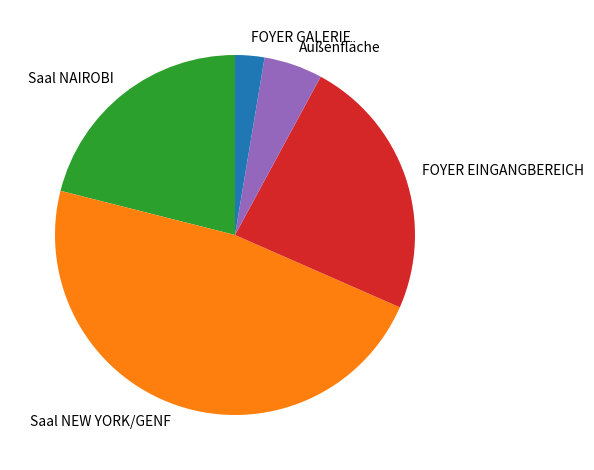

The Außenfläche slice represents 1% of the pie. True or false?

False